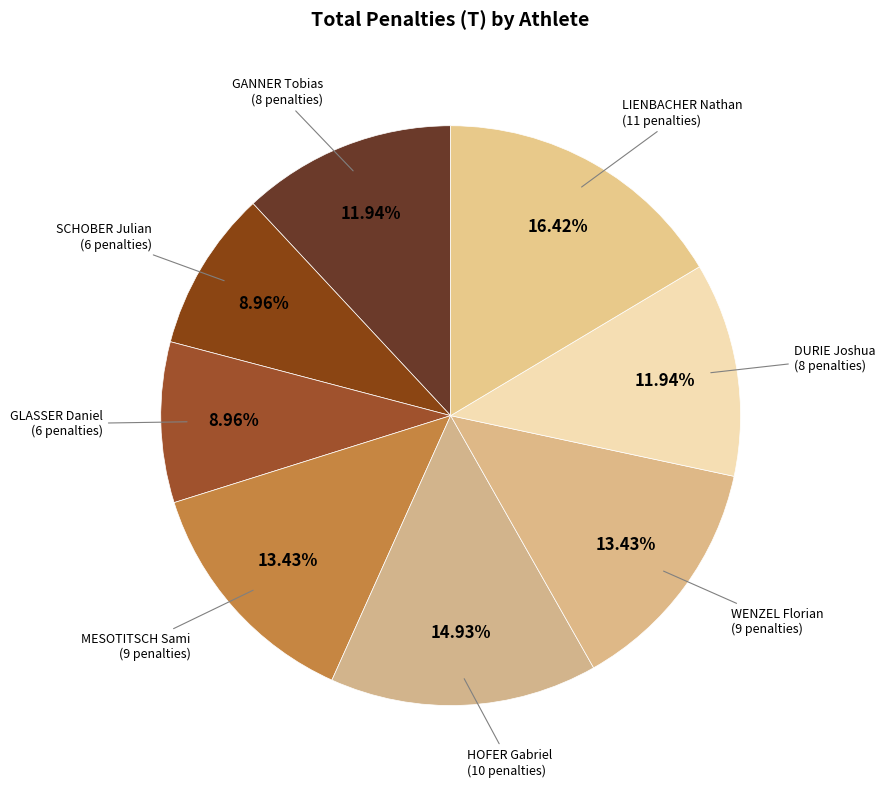

Which slice is the largest?

LIENBACHER Nathan